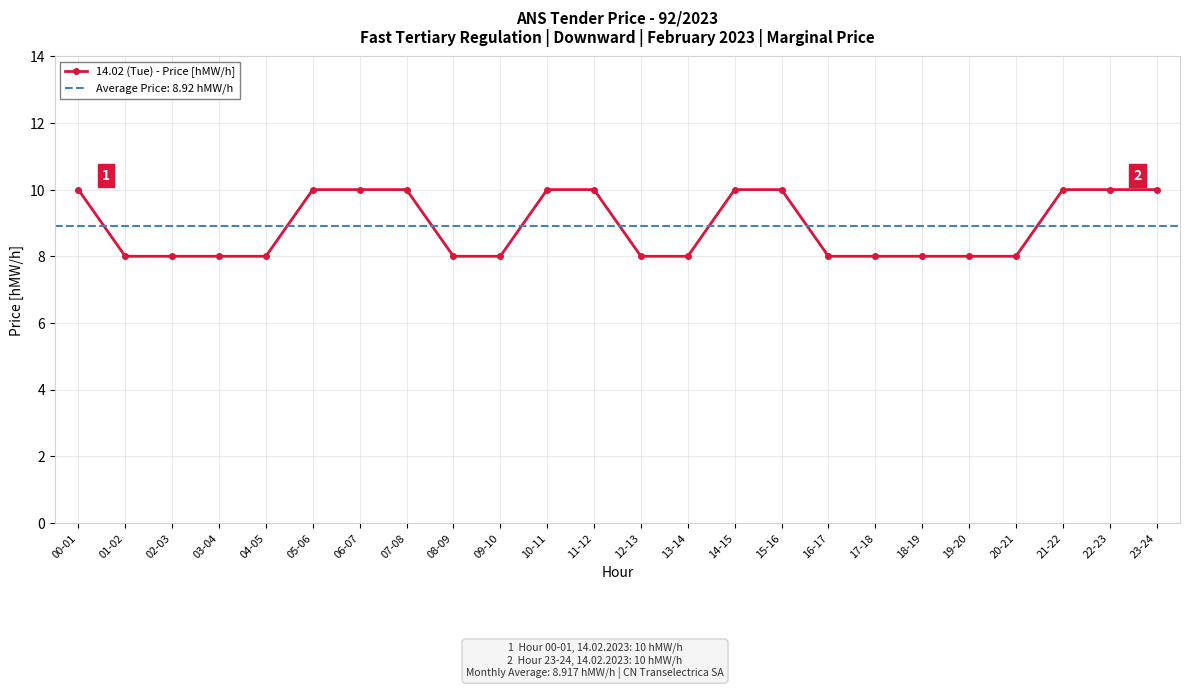

What is the average value?

9